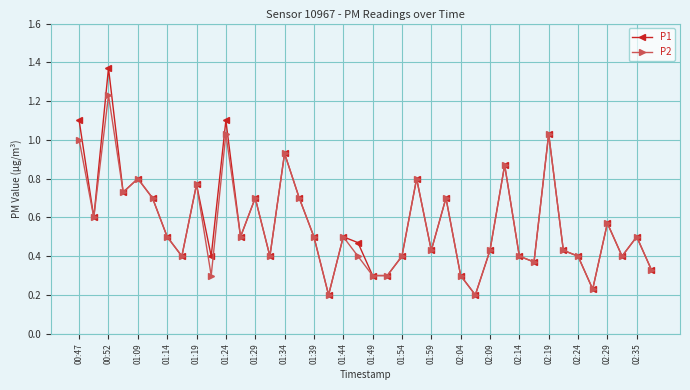

True or false: P1 has more than 2 points higher than both neighbors.

True